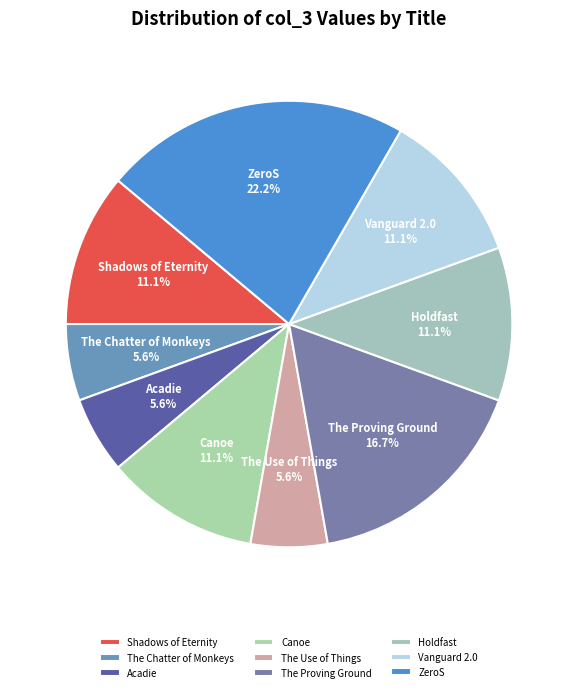

Which category has the biggest portion of the pie?

ZeroS